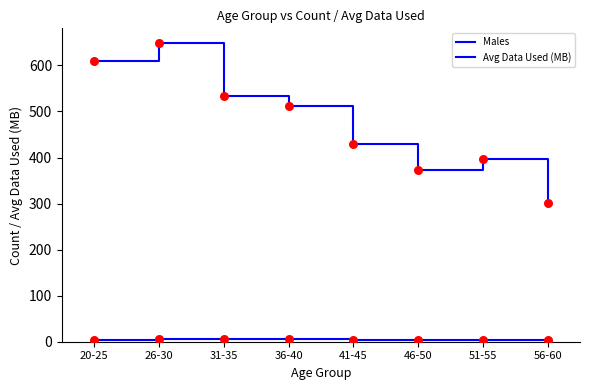

Which series has the largest total across all categories?

Avg Data Used (MB)